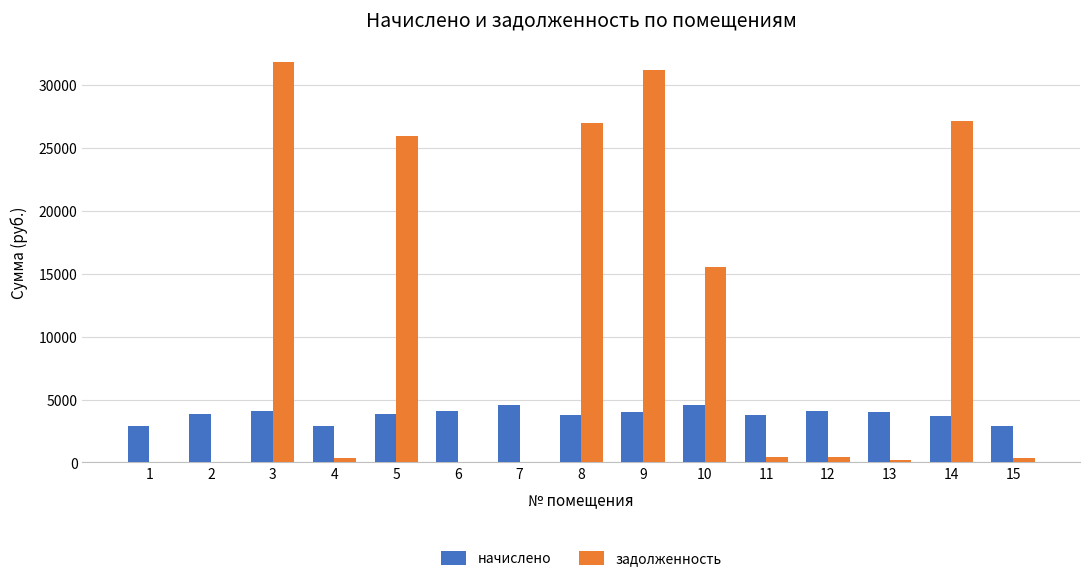

Which series has the widest spread of values?

задолженность